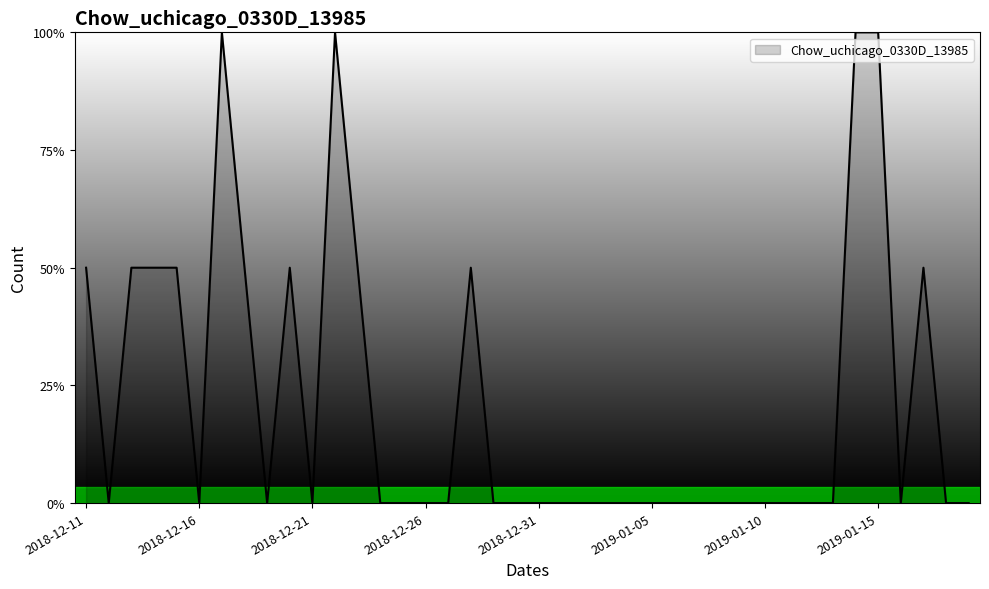

What is the difference between the second highest and minimum values?

2